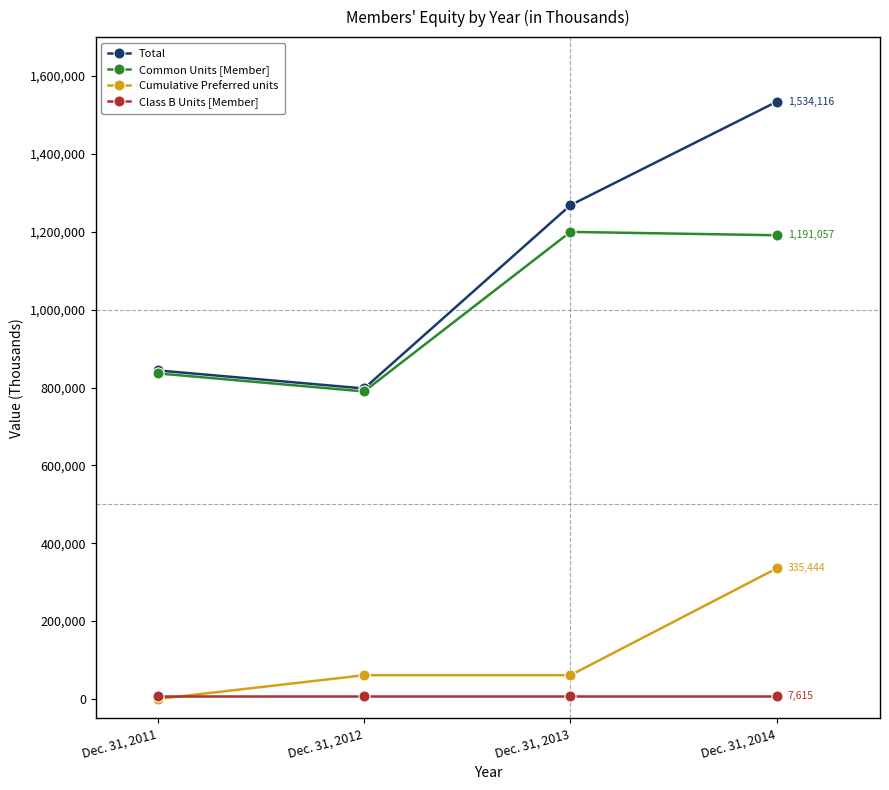

At which category is the sum across all series the highest?

Dec. 31, 2014